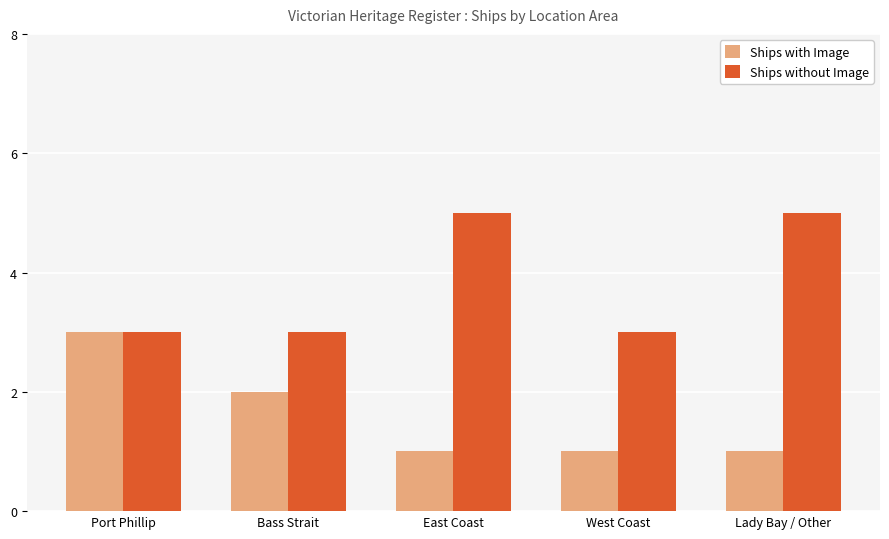

Reading left to right, transcribe all the data shown in this chart.

Ships with Image: 3	2	1	1	1
Ships without Image: 3	3	5	3	5